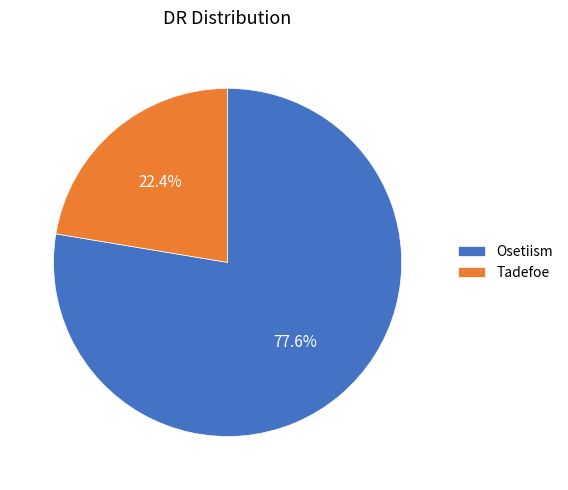

Rank the categories by value from lowest to highest.

Tadefoe, Osetiism